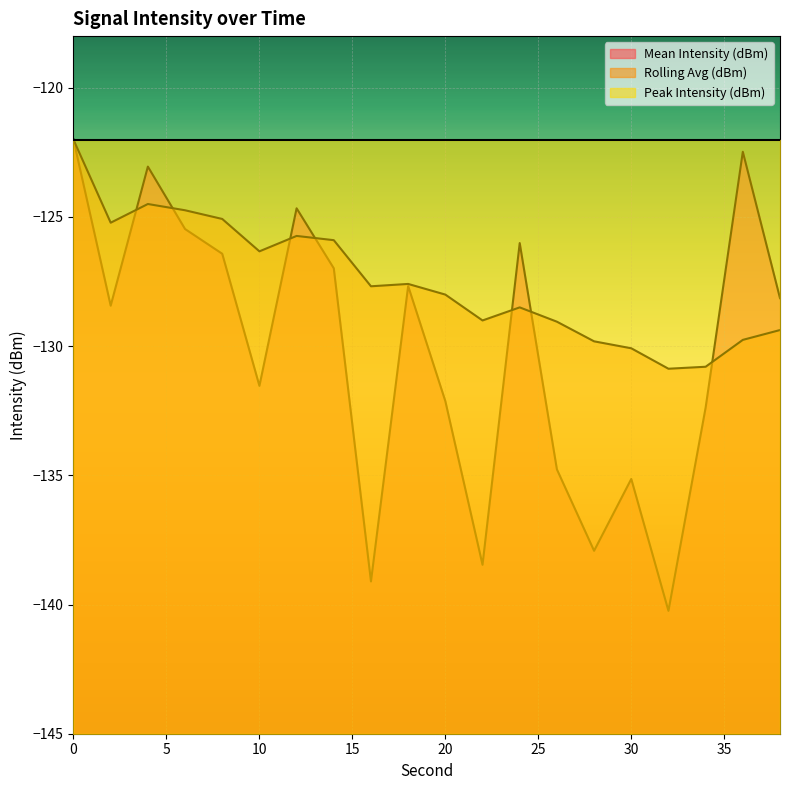

What are all the series names shown in the legend?

Mean Intensity (dBm), Rolling Avg (dBm), Peak Intensity (dBm)